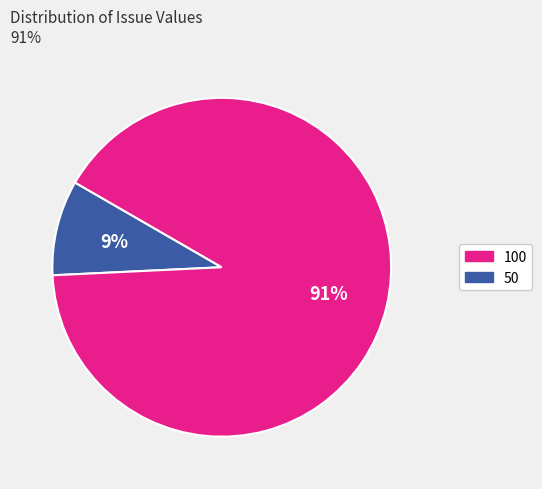

Is there any slice that represents more than half of the pie?

Yes